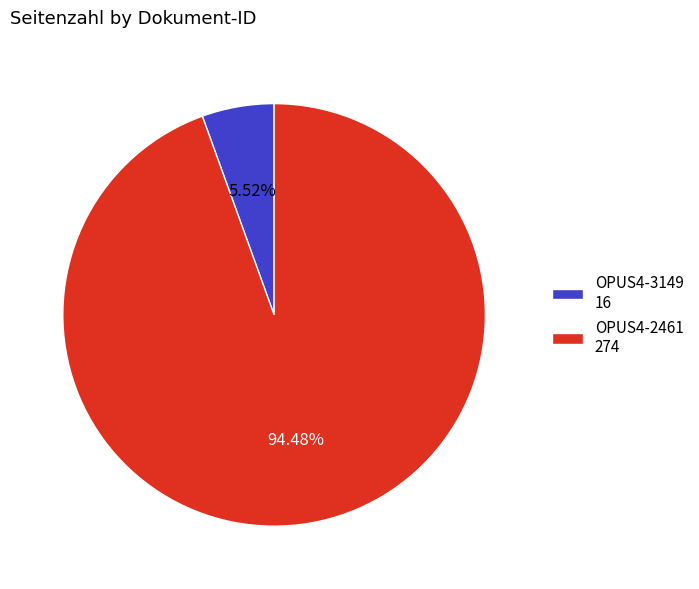

How many segments does this pie chart have?

2